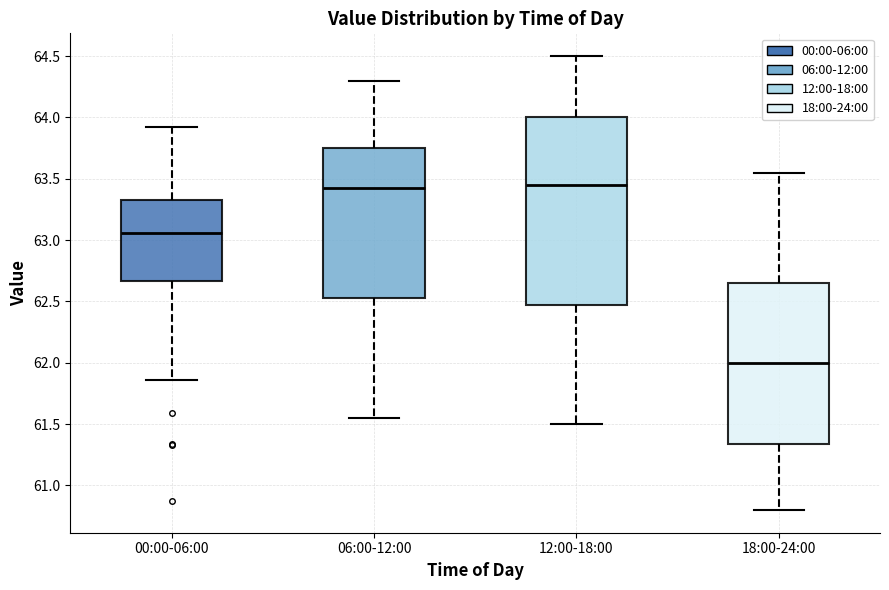

Reading left to right, read every box against the y-axis: the position of its median line, the range the box covers, and the ends of its whiskers. The values are not printed on the chart, so give them approximately, as read against the axis.

00:00-06:00: median 63.05, box 62.65 to 63.35, whiskers 61.85 to 63.90
06:00-12:00: median 63.45, box 62.55 to 63.75, whiskers 61.55 to 64.30
12:00-18:00: median 63.45, box 62.50 to 64.00, whiskers 61.50 to 64.50
18:00-24:00: median 62.00, box 61.35 to 62.65, whiskers 60.80 to 63.55